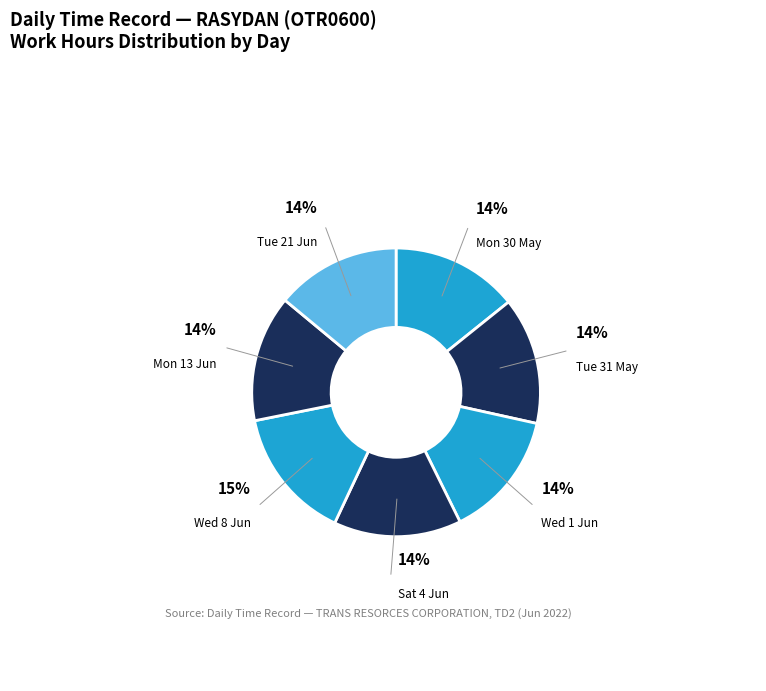

To the nearest percent, what portion does Tue 31 May represent?

14%